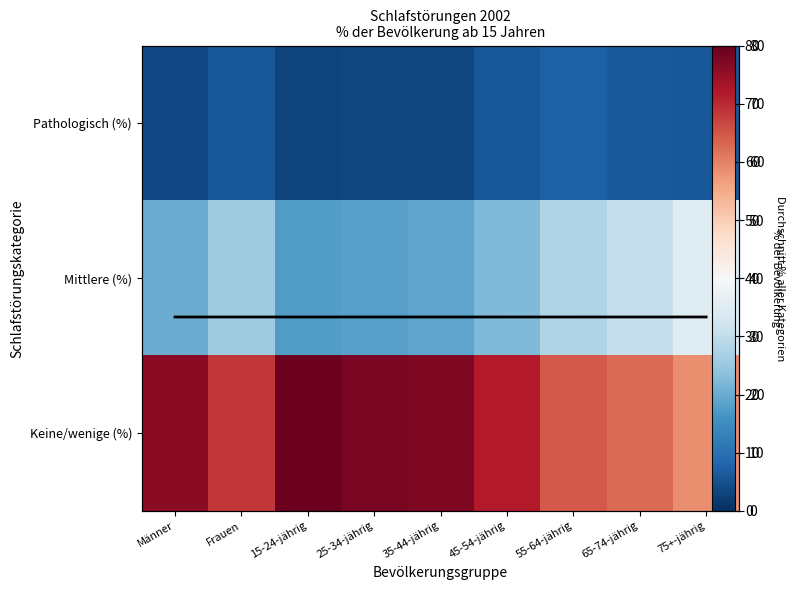

At Männer, list the series in order from smallest to largest.

Pathologisch (%), Mittlere (%), Mittelwert %, Keine/wenige (%)